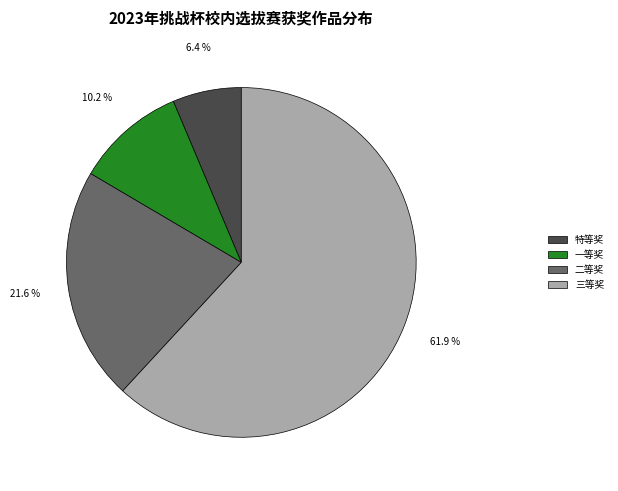

Is there any slice that represents more than half of the pie?

Yes